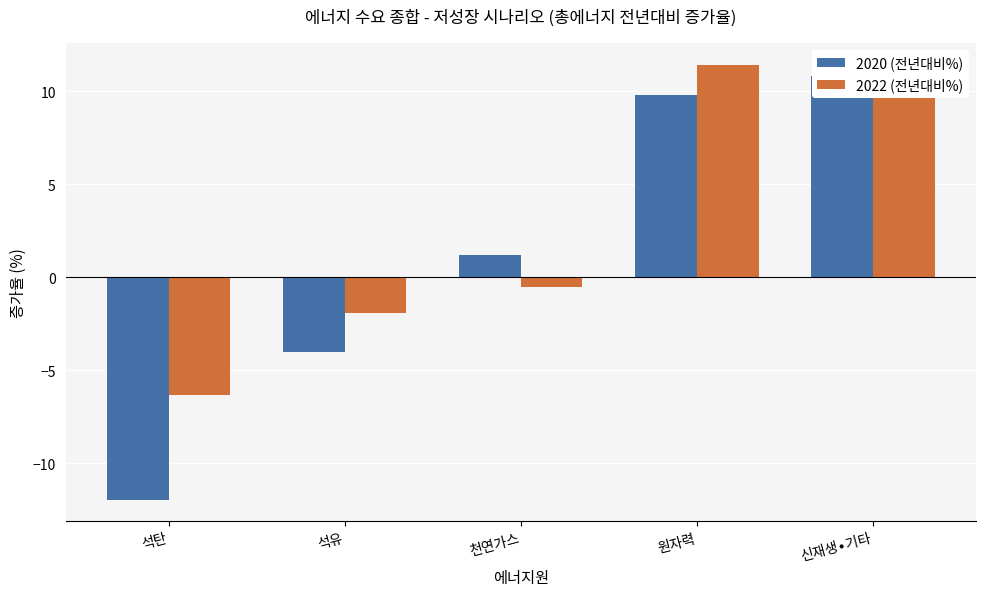

At which category is the sum across all series the highest?

신재생∙기타